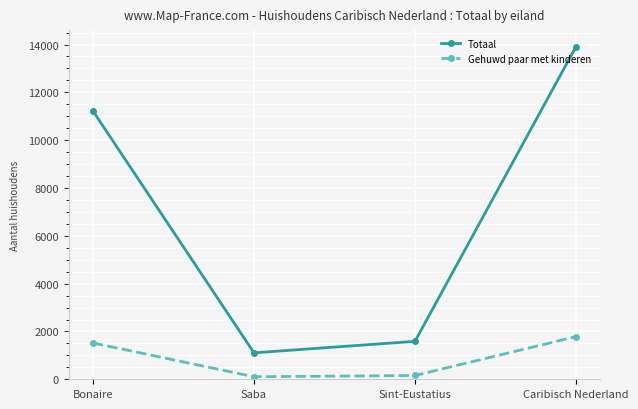

Is this an area chart (filled region under the line)?

No